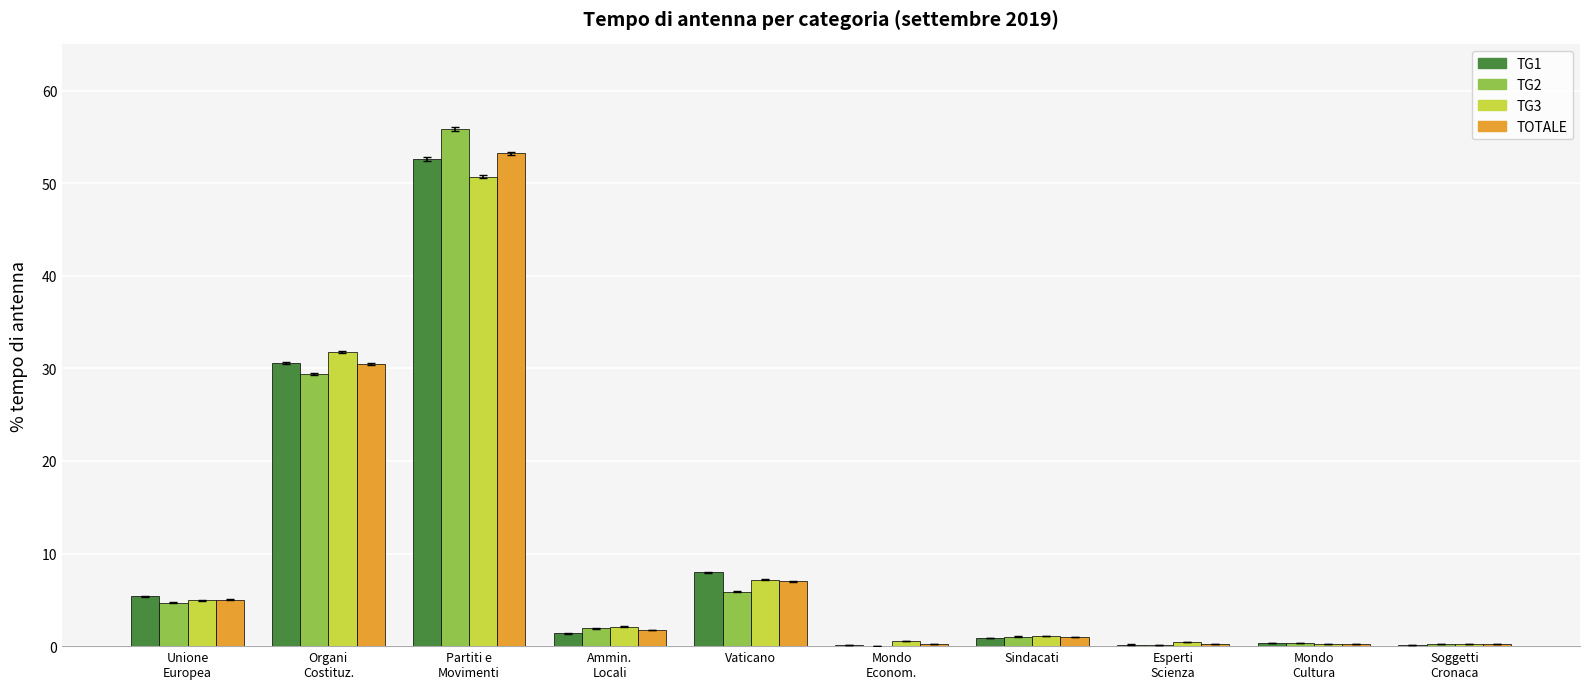

How many groups of bars are there?

10